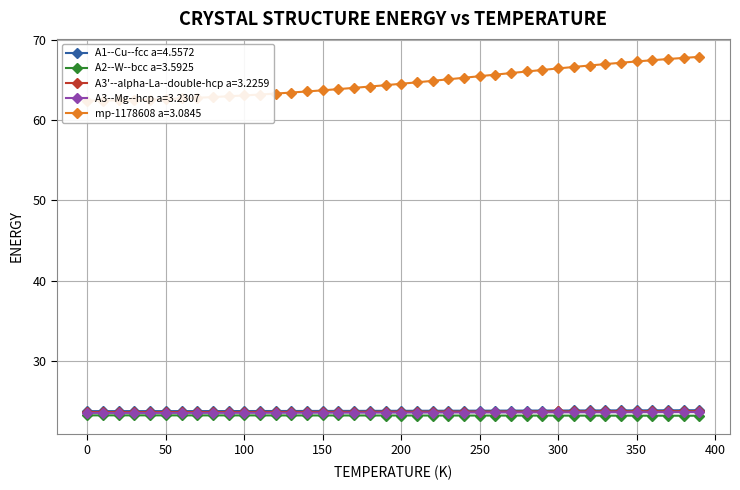

What is the value of the A3--Mg--hcp a=3.2307 point at the 27th from the left?

23.5